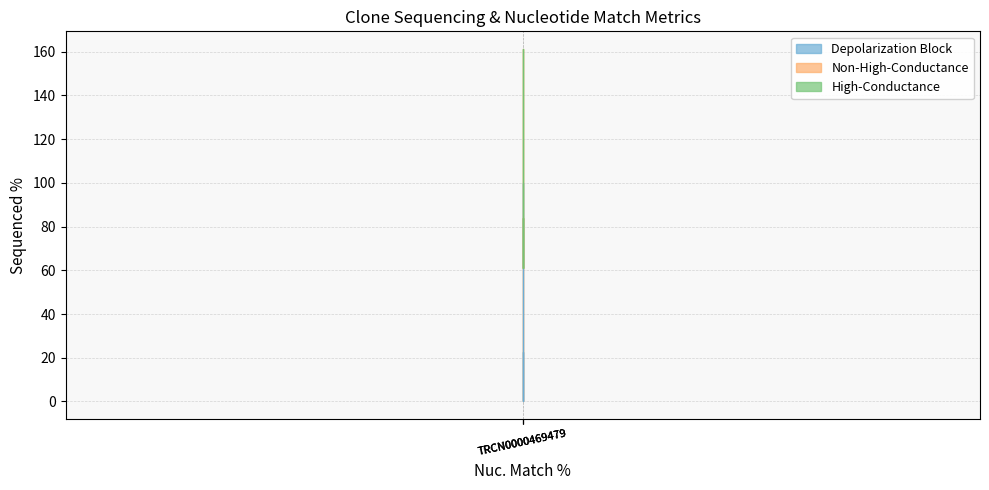

Reading left to right, transcribe all the data shown in this chart.

Depolarization Block: 100.0	0.0	22.8
Non-High-Conductance: 61.2	61.2	61.2
High-Conductance: 0.0	0.0	0.0